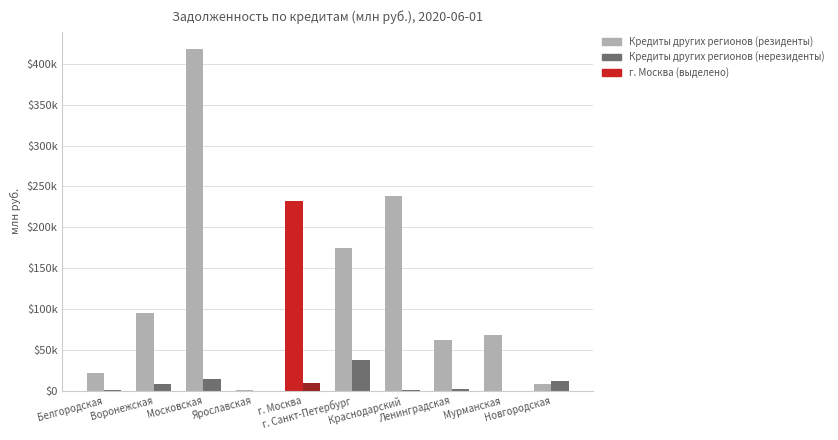

Rank the categories by Кредиты других регионов (нерезиденты) value from highest to lowest.

г. Санкт-Петербург, Московская, Новгородская, г. Москва, Воронежская, Ленинградская, Белгородская, Краснодарский, Ярославская, Мурманская